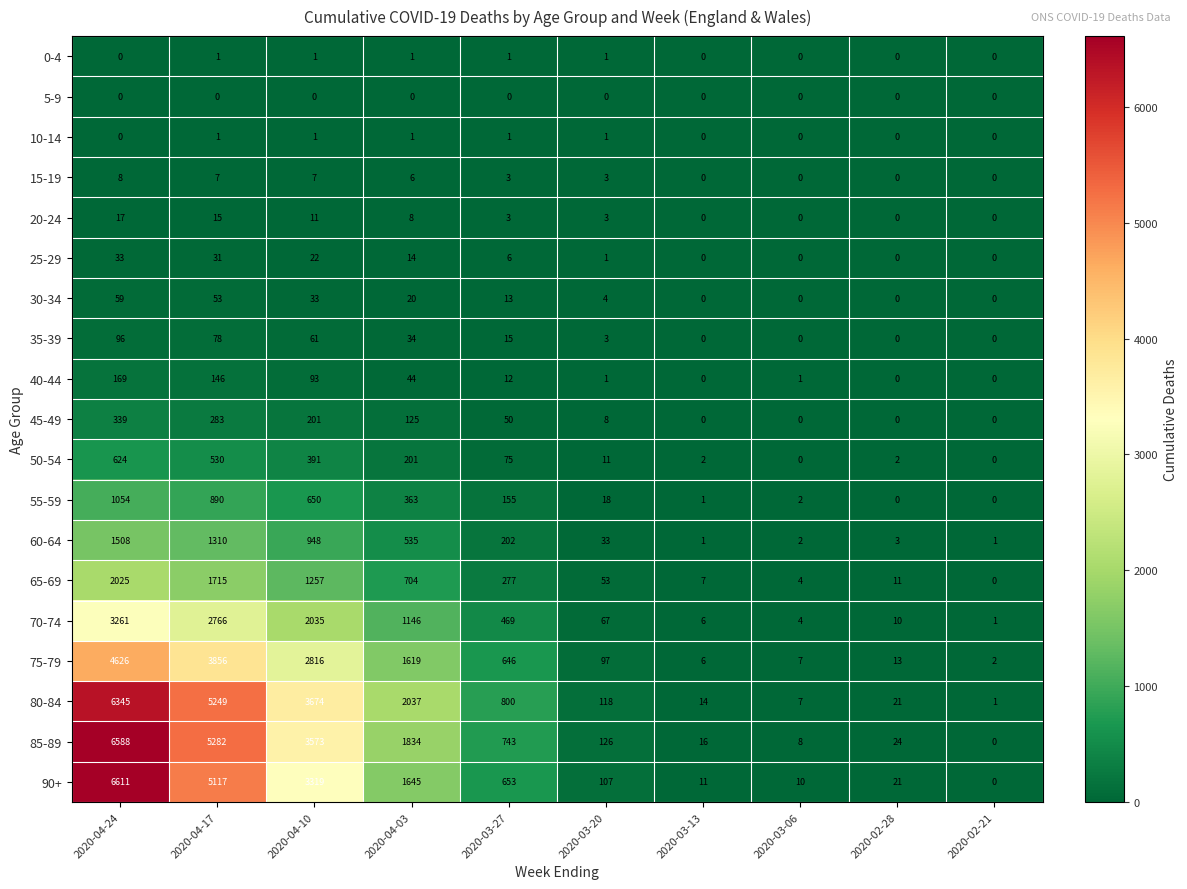

List the labels in order of 75-79 value, smallest first.

2020-02-21, 2020-03-13, 2020-03-06, 2020-02-28, 2020-03-20, 2020-03-27, 2020-04-03, 2020-04-10, 2020-04-17, 2020-04-24